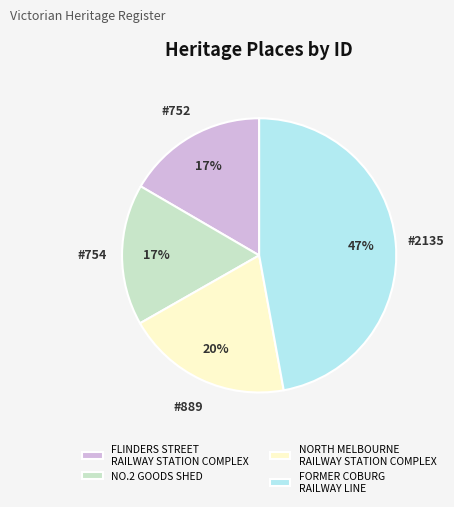

To the nearest percent, what is the difference between the NO.2 GOODS SHED and FORMER COBURG RAILWAY LINE slice percentages?

30%